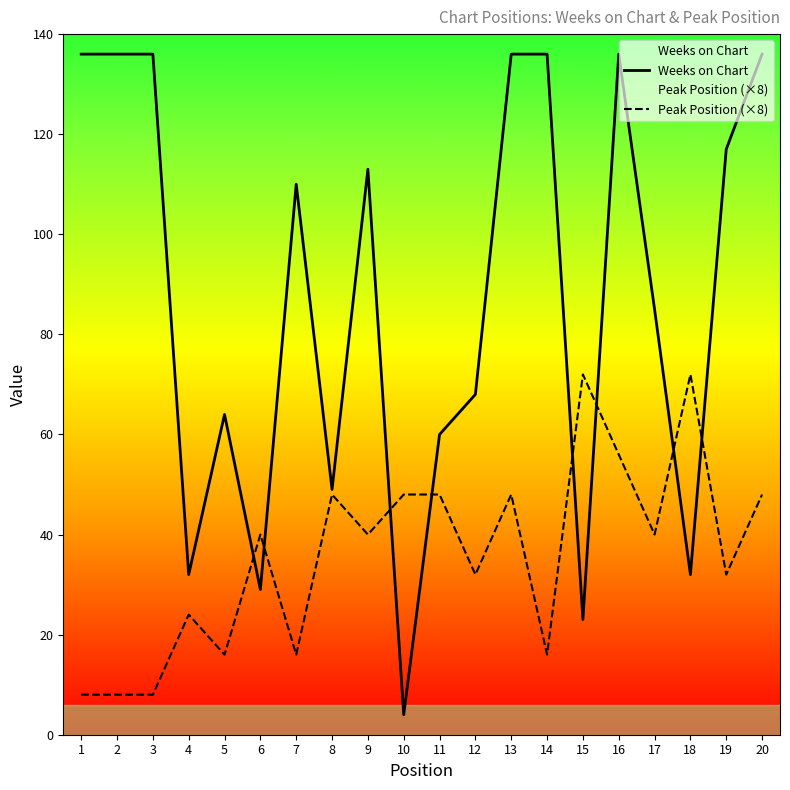

Is it true that Weeks on Chart equals 136 at 20?

True